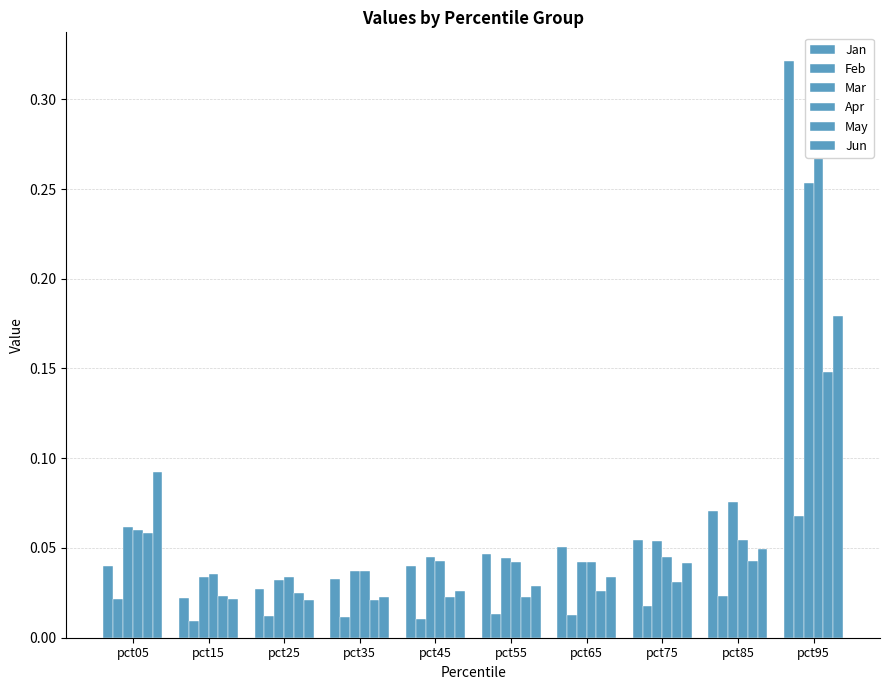

What is the difference between the Jun values at pct05 and pct95?

0.1